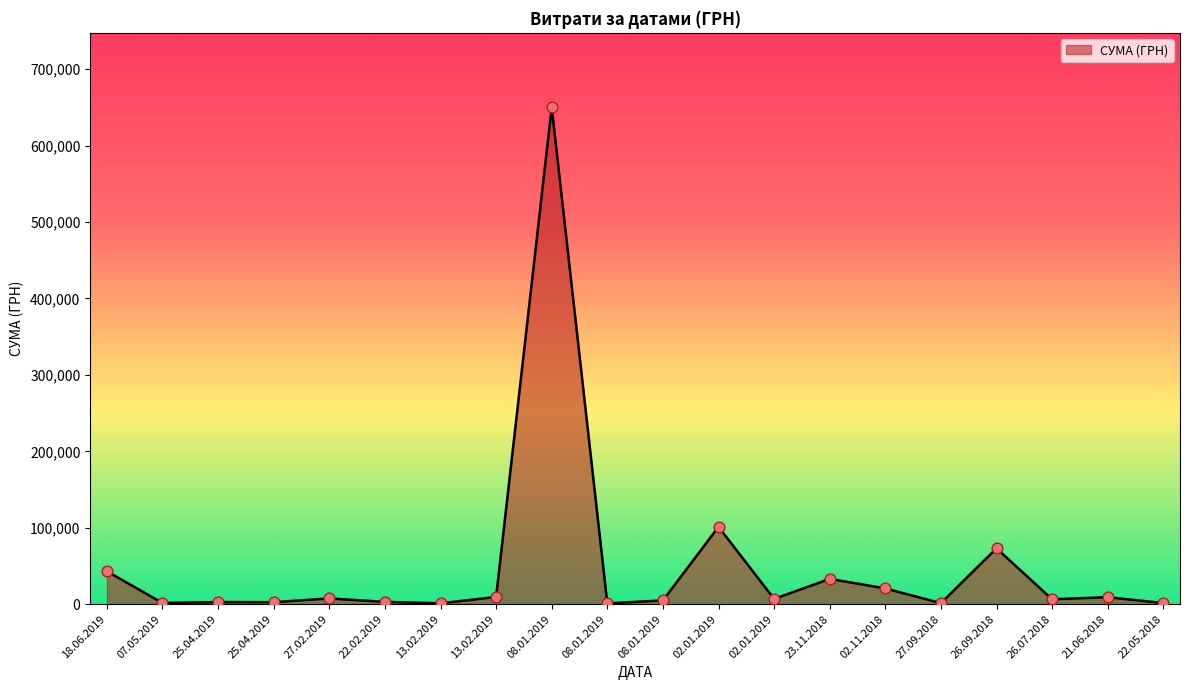

How many lines are shown in the chart?

1